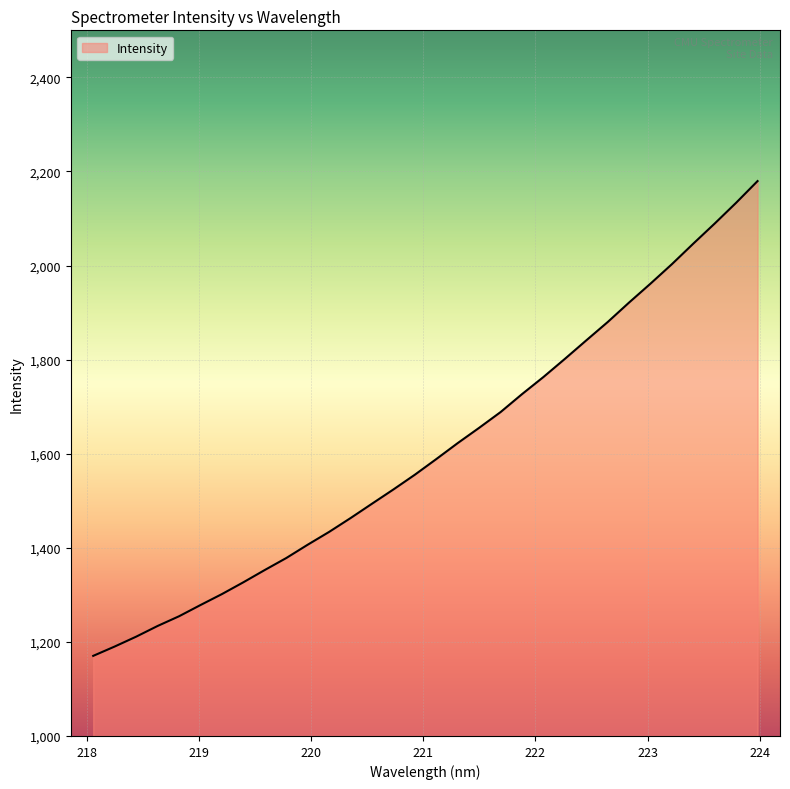

What is the difference between the maximum and minimum values?

1009.3